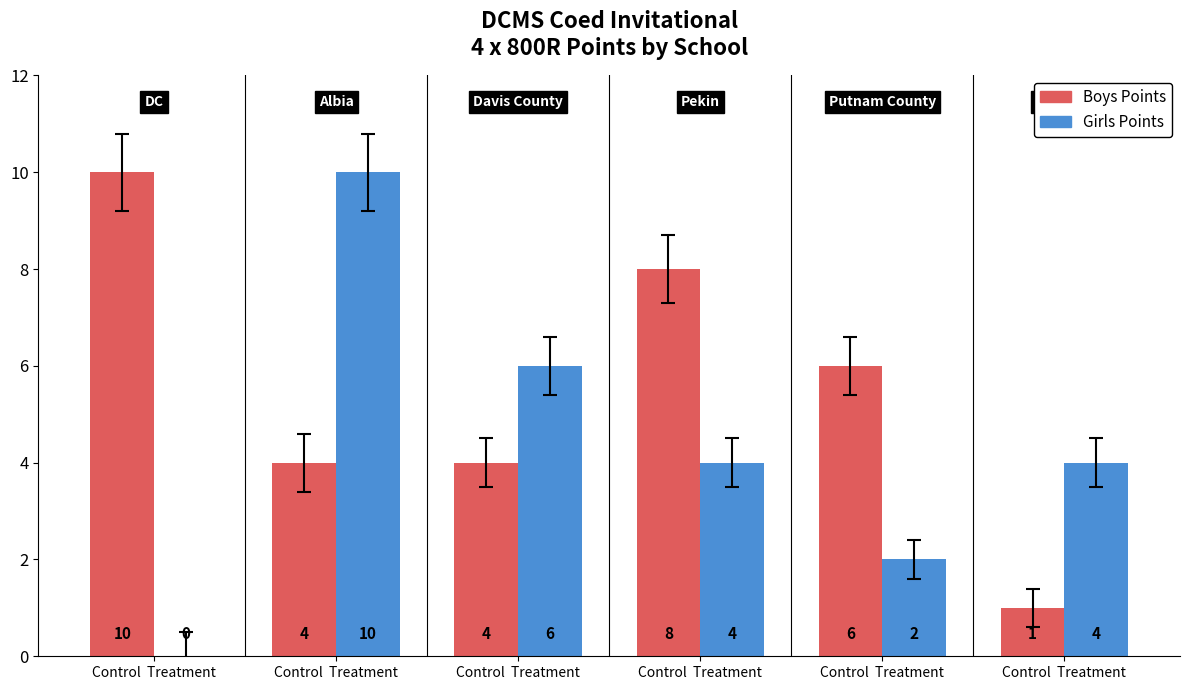

Reading left to right, extract all data points from this chart.

Boys Points: 10	4	4	8	6	1
Girls Points: 0	10	6	4	2	4